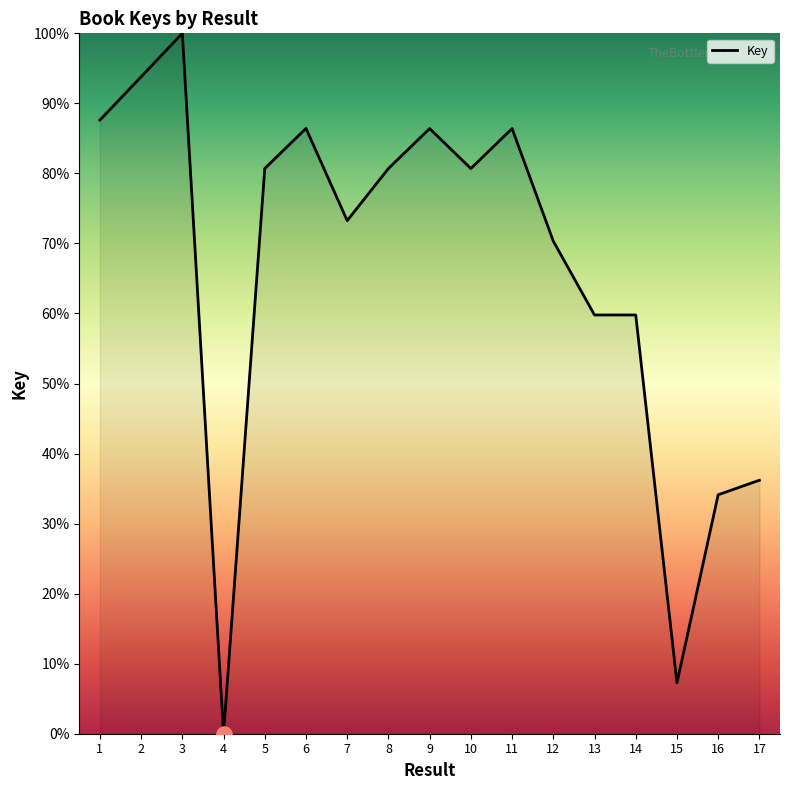

What is the ratio of the value at 8 to the value at 7?

1.1